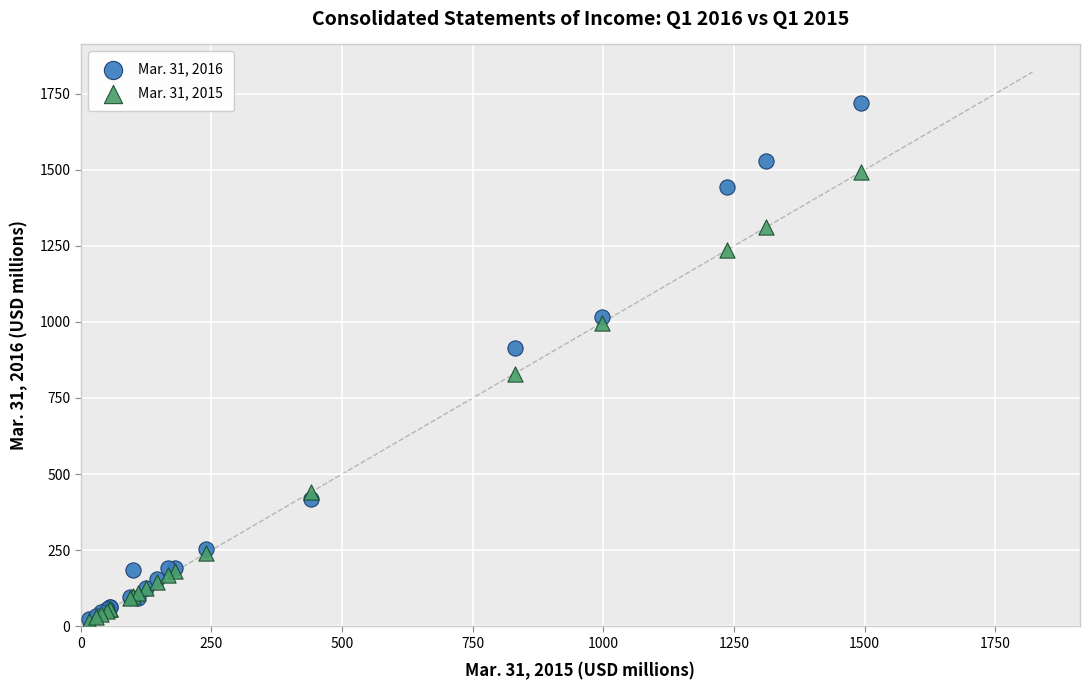

What are all the series names shown in the legend?

Mar. 31, 2016, Mar. 31, 2015